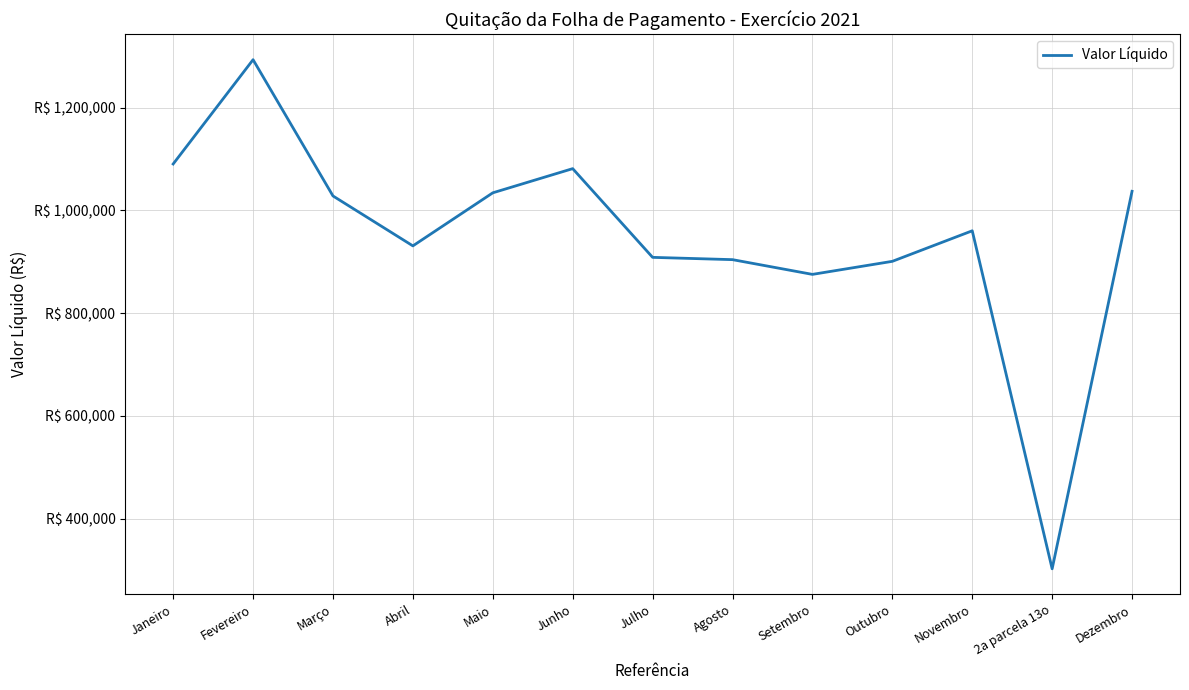

Does the chart display data point markers on the line(s)?

No